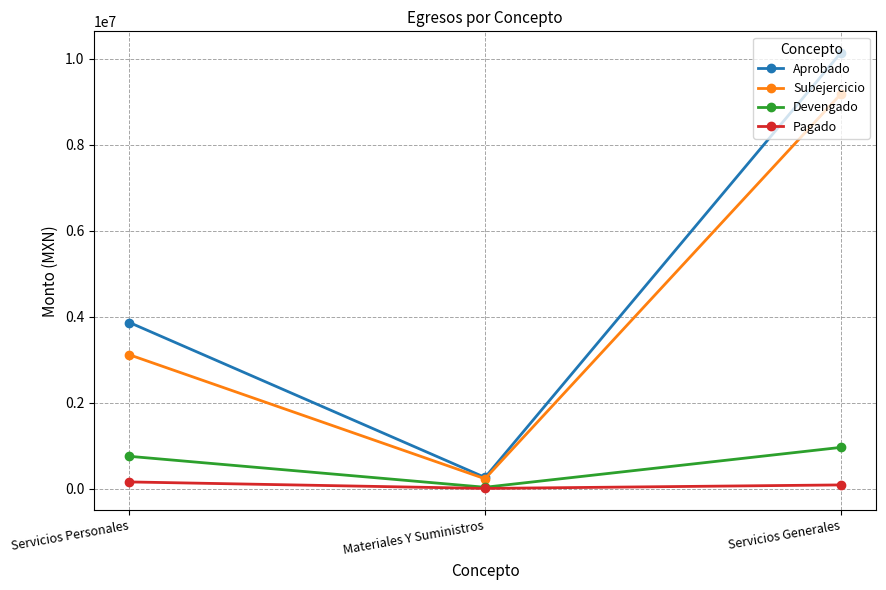

Between Servicios Personales and Servicios Generales, which series saw the biggest shift?

Aprobado